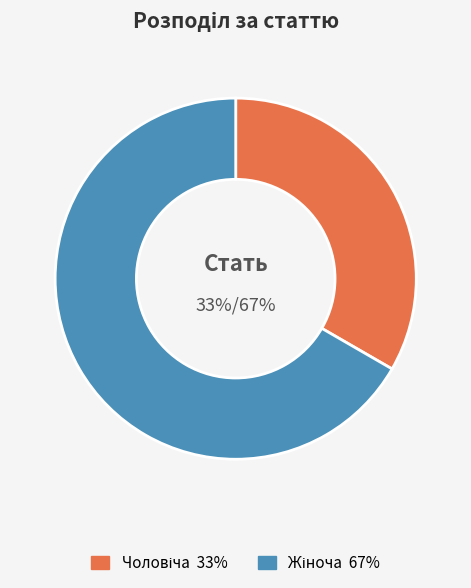

What percentage do Жіноча and Чоловіча together represent?

100.0%